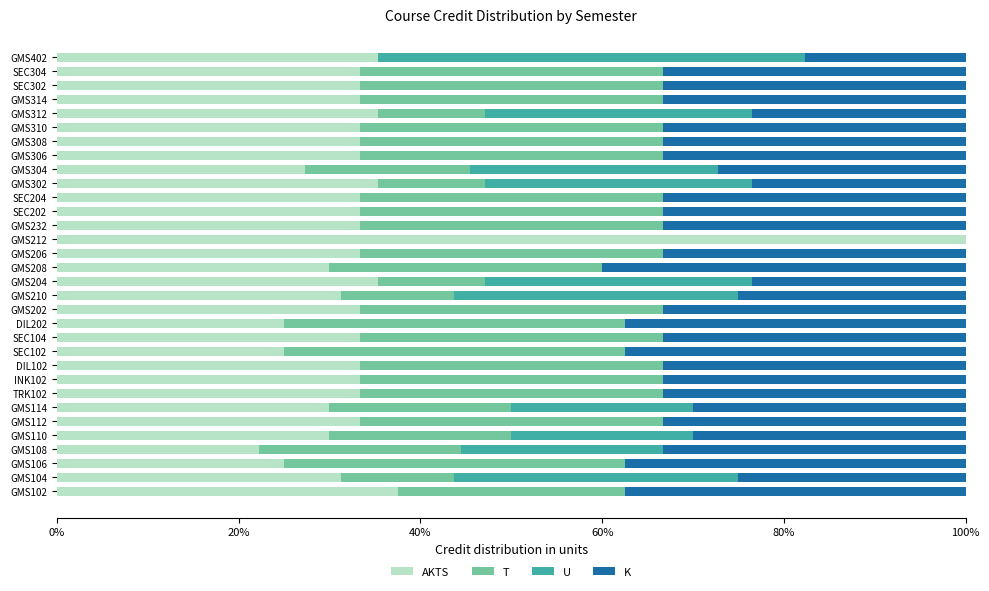

What are all the series names shown in the legend?

AKTS, T, U, K